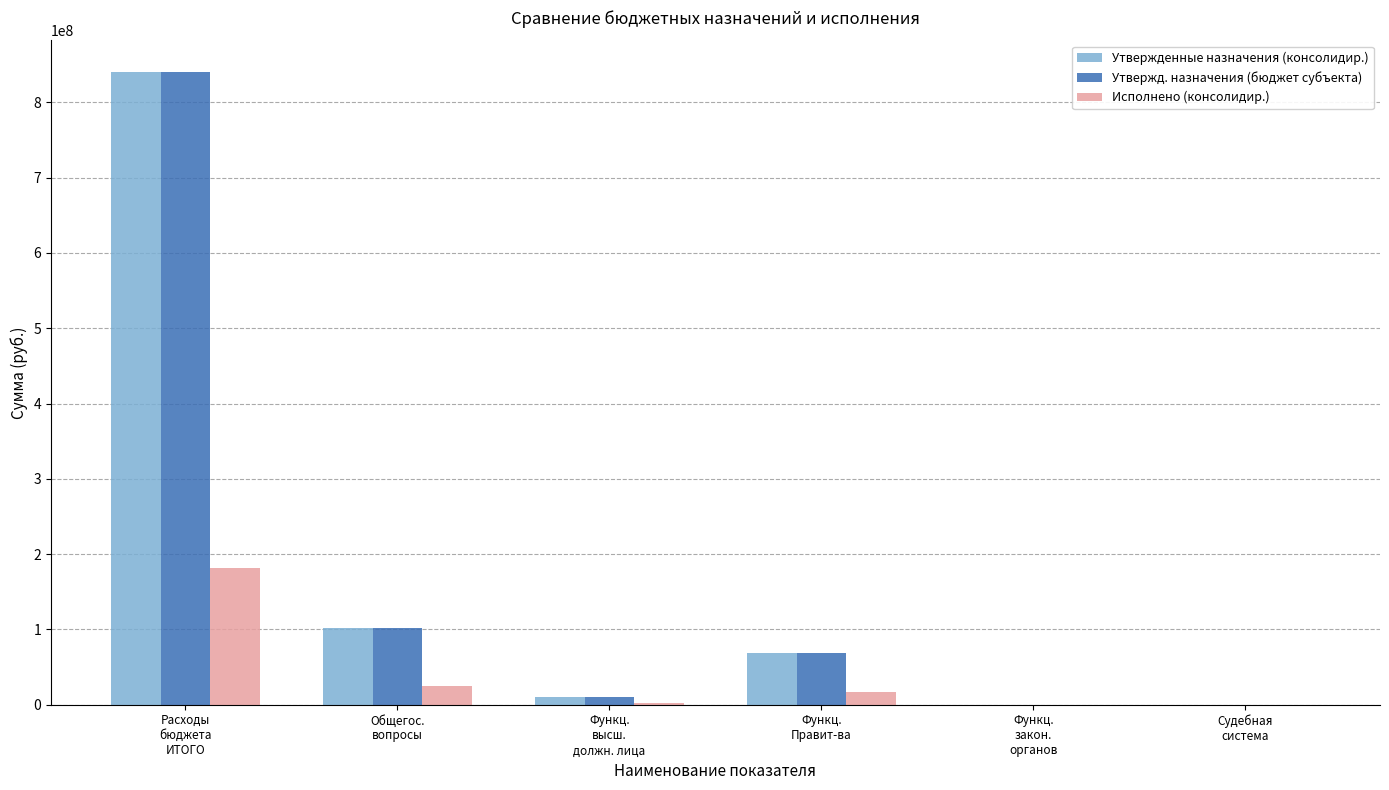

What is the highest value of the Утвержденные назначения (консолидир.) series?

840177679.2